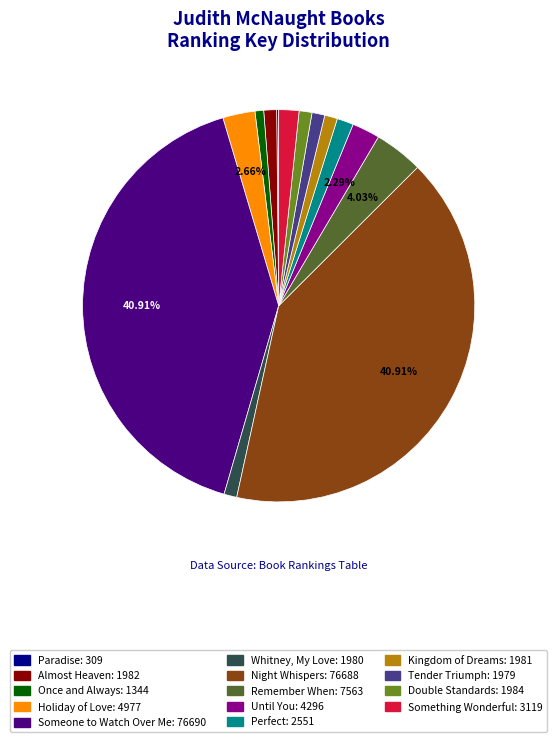

Do Perfect and Double Standards together represent more than half of the pie?

No